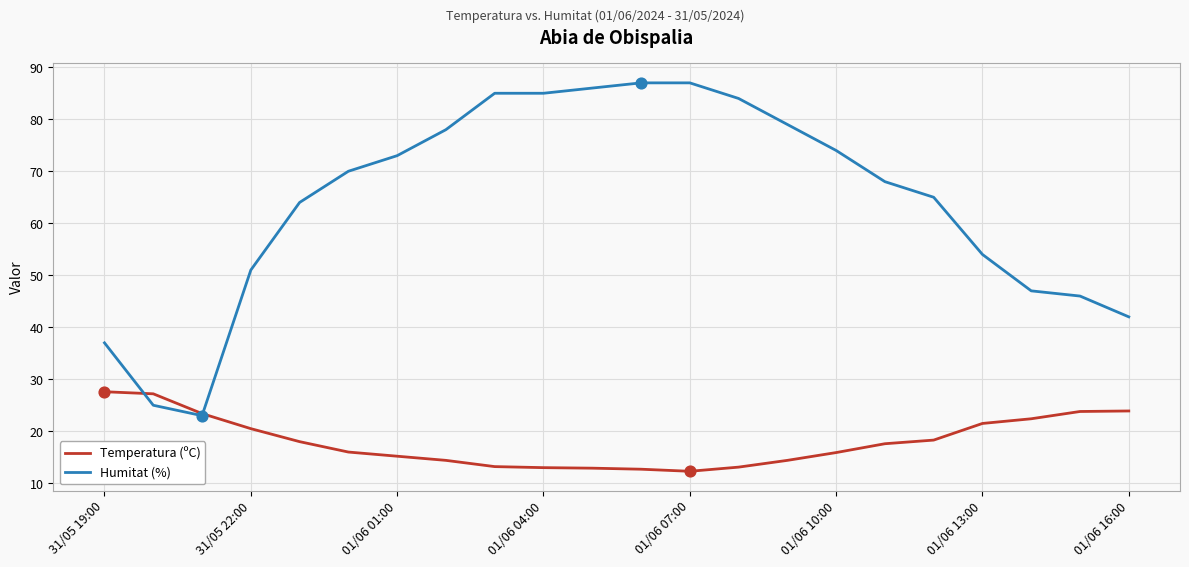

What is the smallest value displayed?

12.3